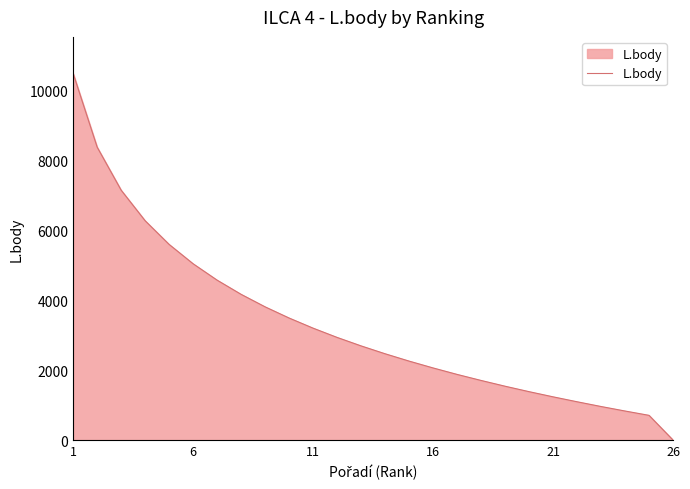

What is the maximum value shown in the chart?

10493